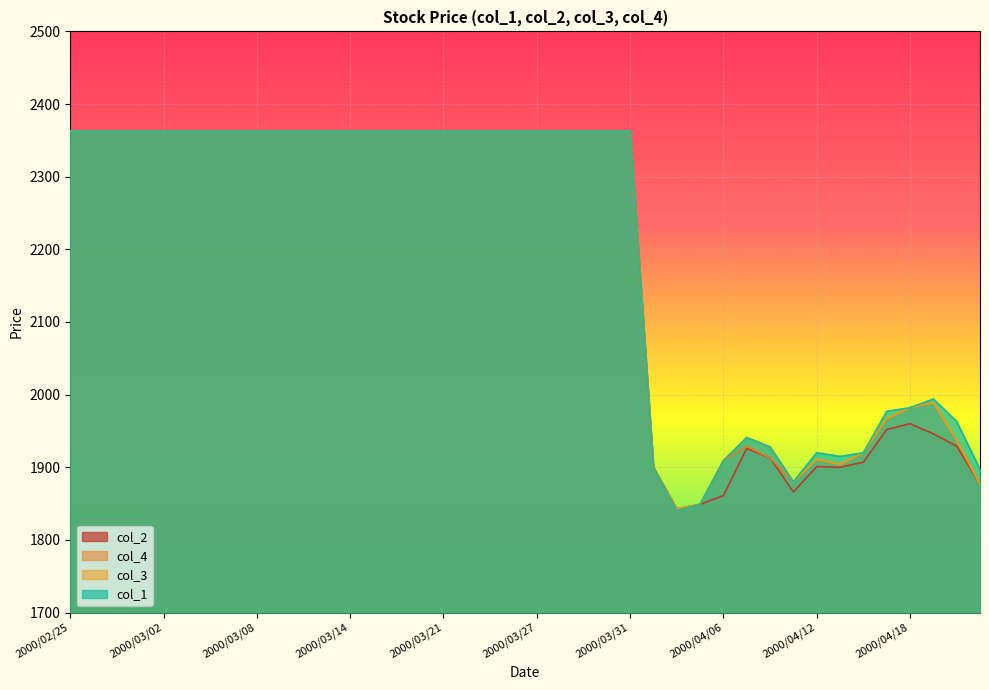

Where is the first local maximum for col_4?

2000/04/07